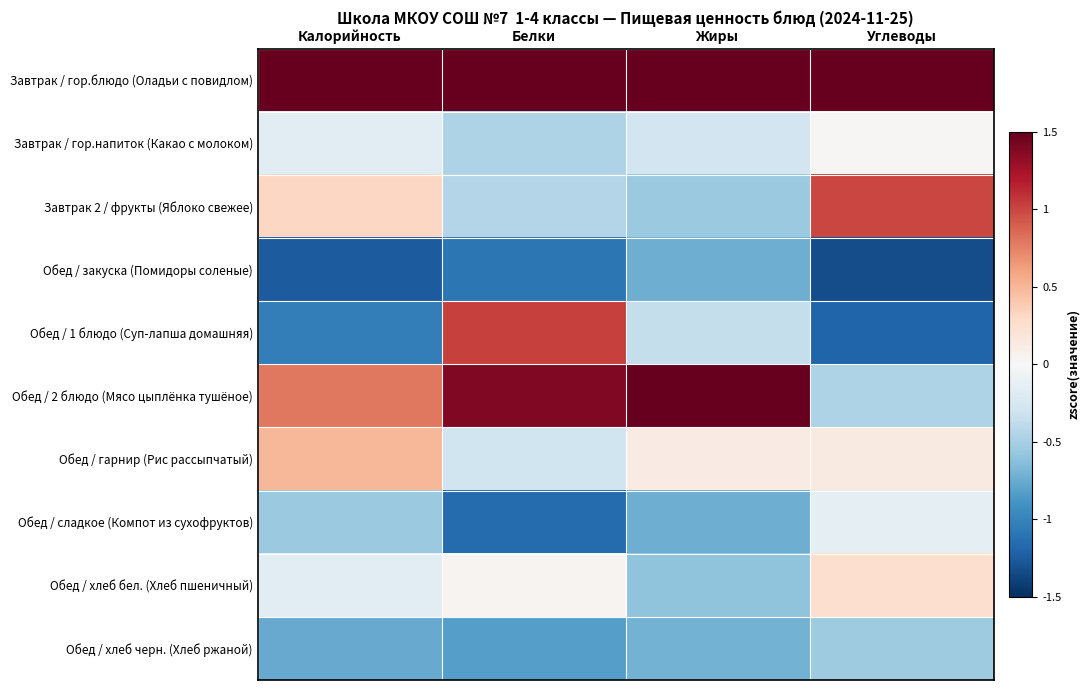

Which category has the lowest value across all series?

Углеводы